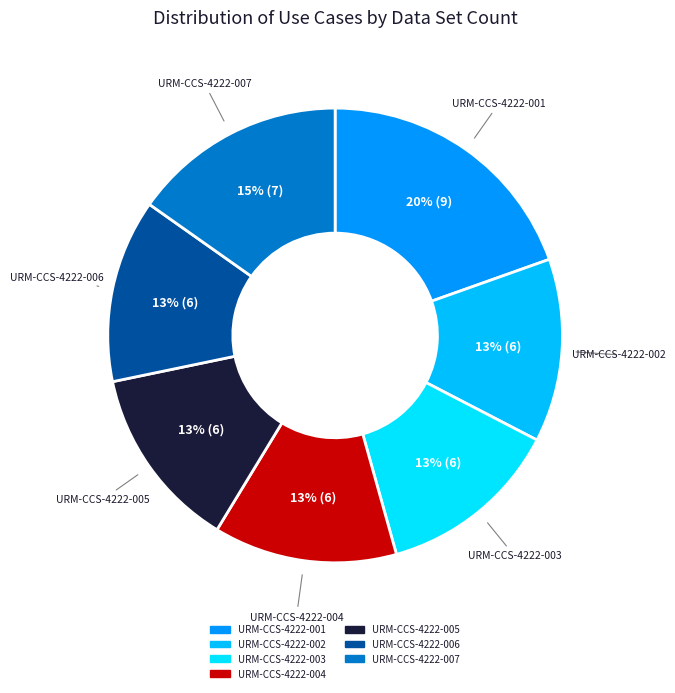

What percentage do URM-CCS-4222-007 and URM-CCS-4222-004 together represent?

28.3%